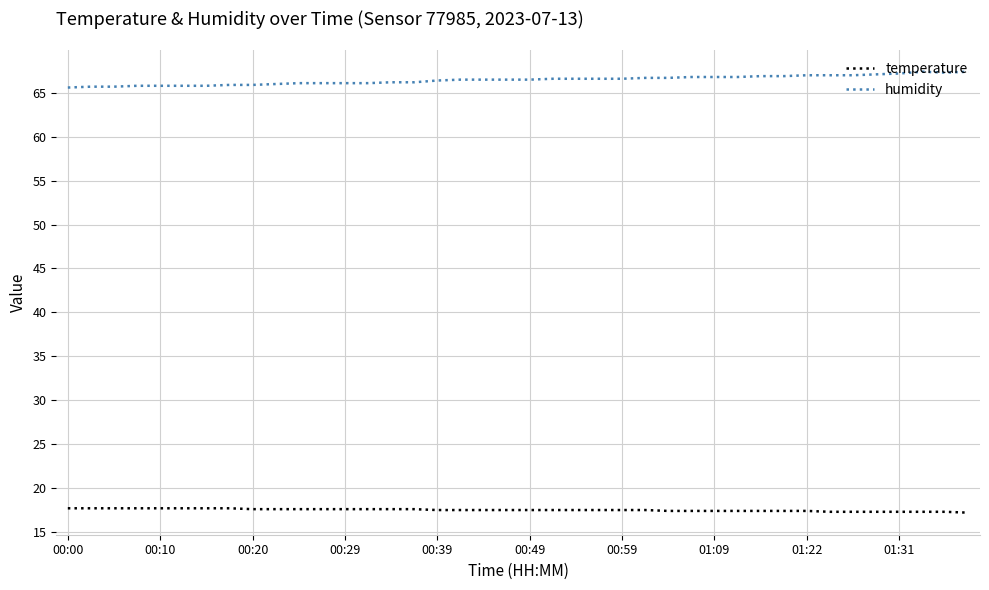

How many categories are shown in the chart?

40